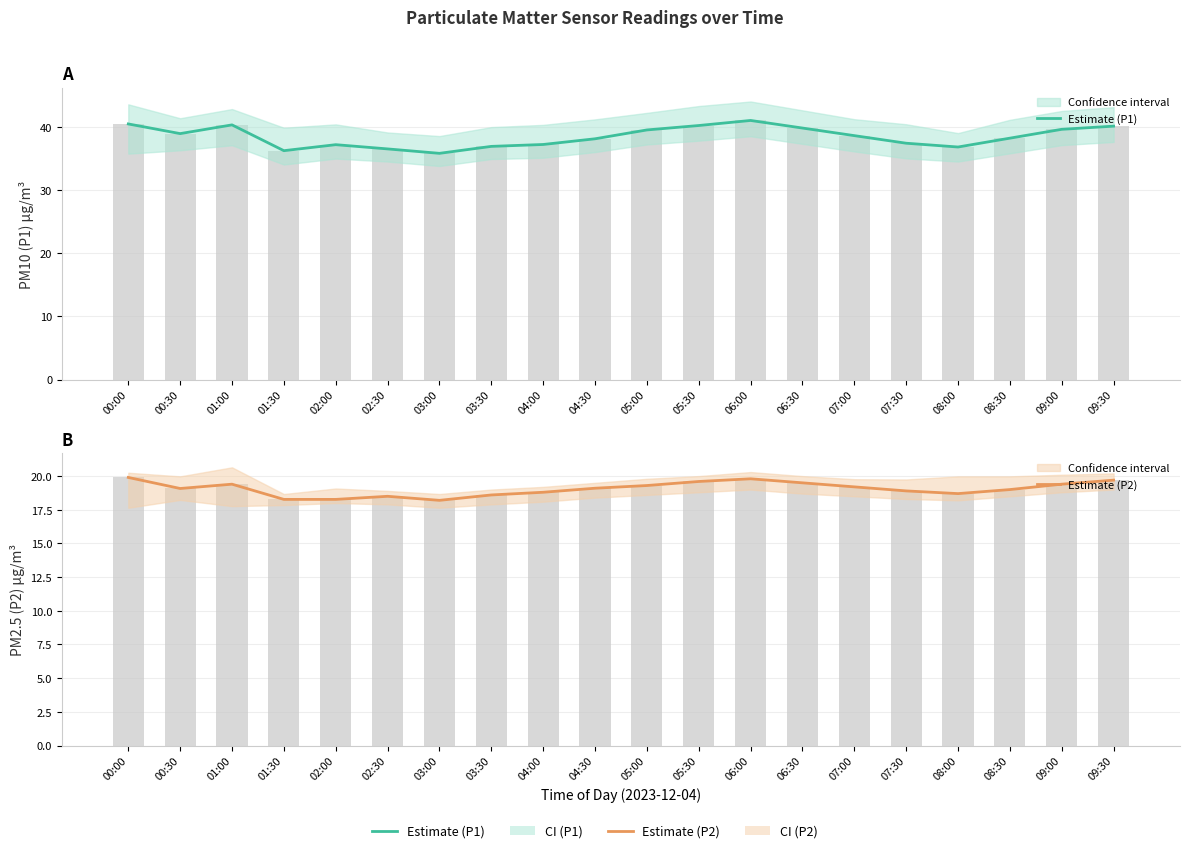

What is the minimum value for Estimate (P2)?

18.2